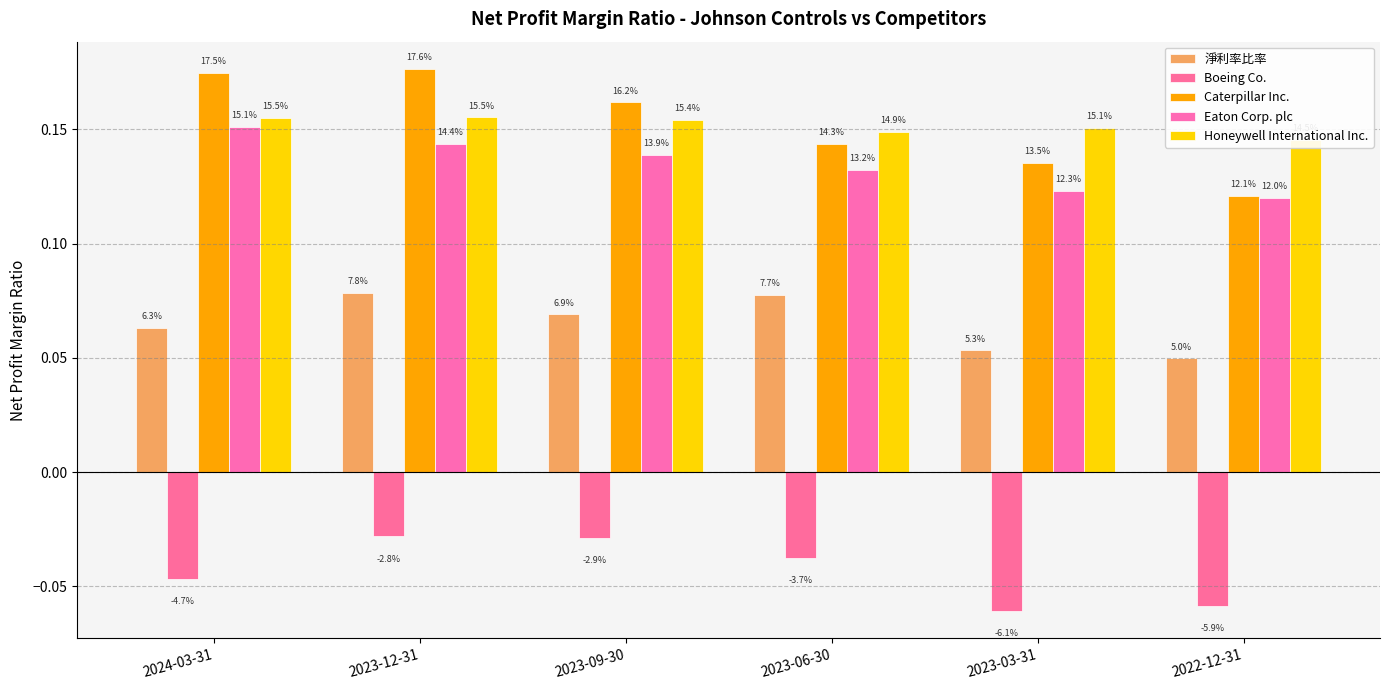

Between 2023-03-31 and 2023-06-30, which is larger?

2023-06-30